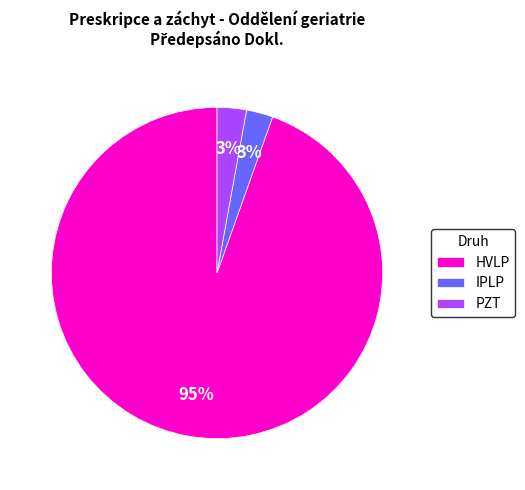

Is the sum of PZT and IPLP greater than half?

No